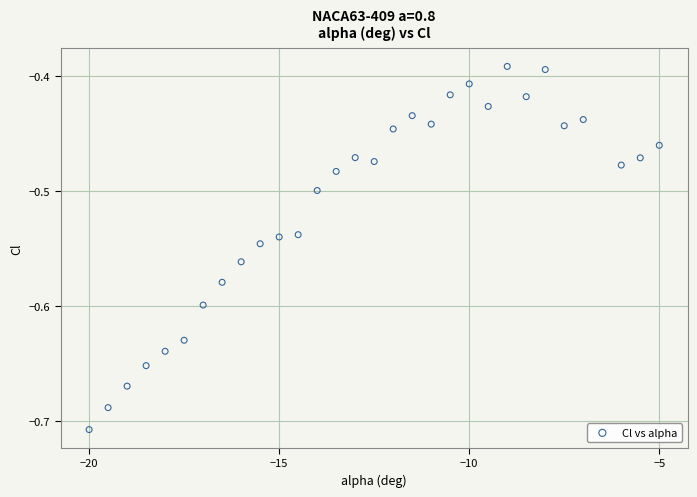

What is the range of Y values (max minus min)?

0.3